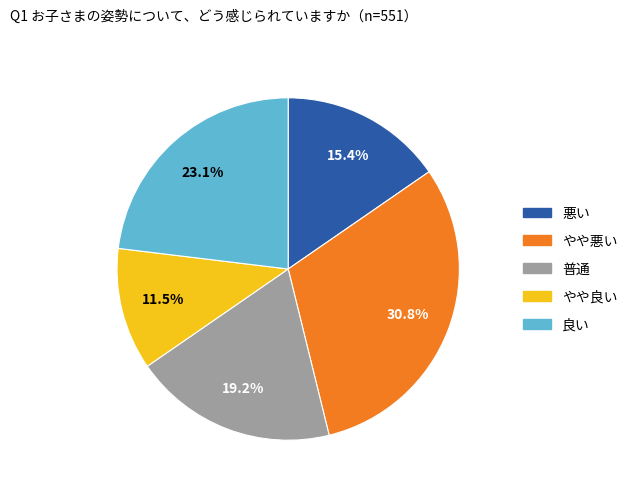

Is there a majority slice in this chart?

No